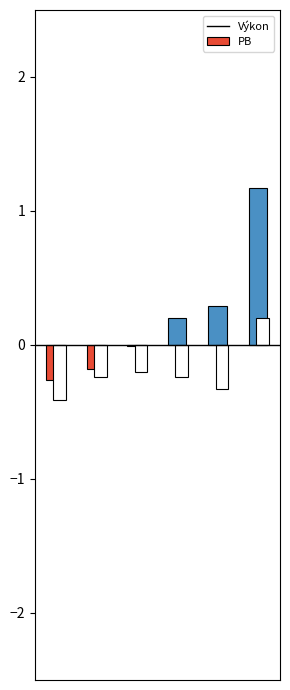

The value of Výkon at Molnárová Michaela is 21.3. True or false?

False